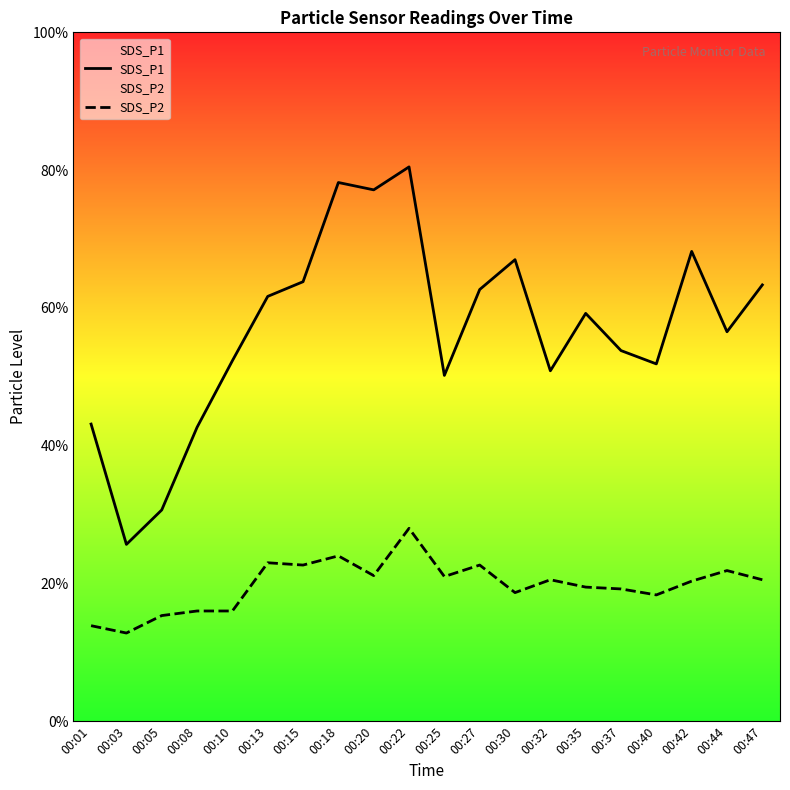

True or false: SDS_P1 has a value of 13.7 at 00:47.

False